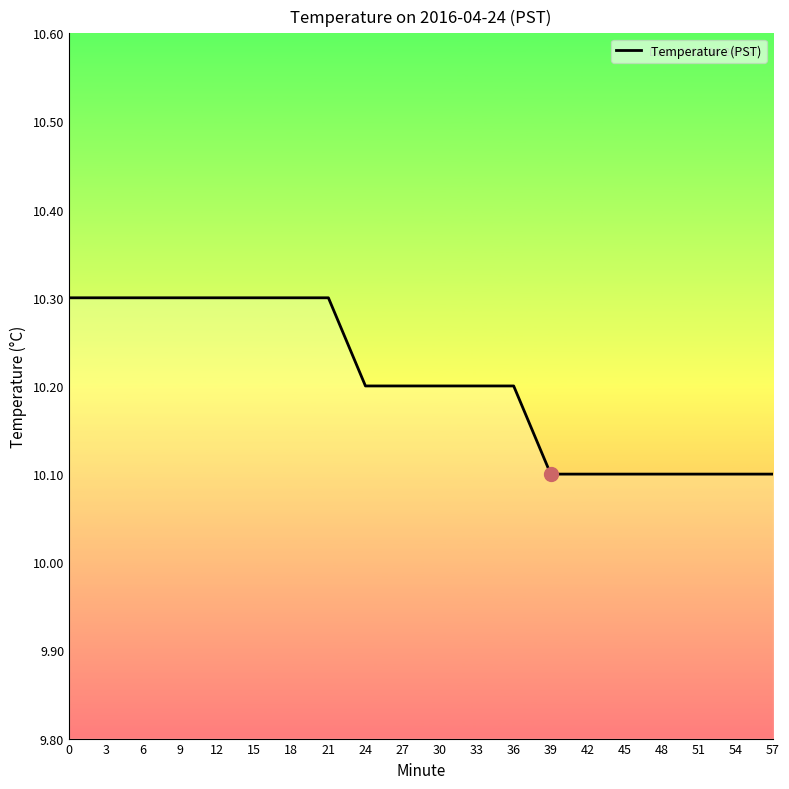

Is it true that the value at 30 is 10.2?

True